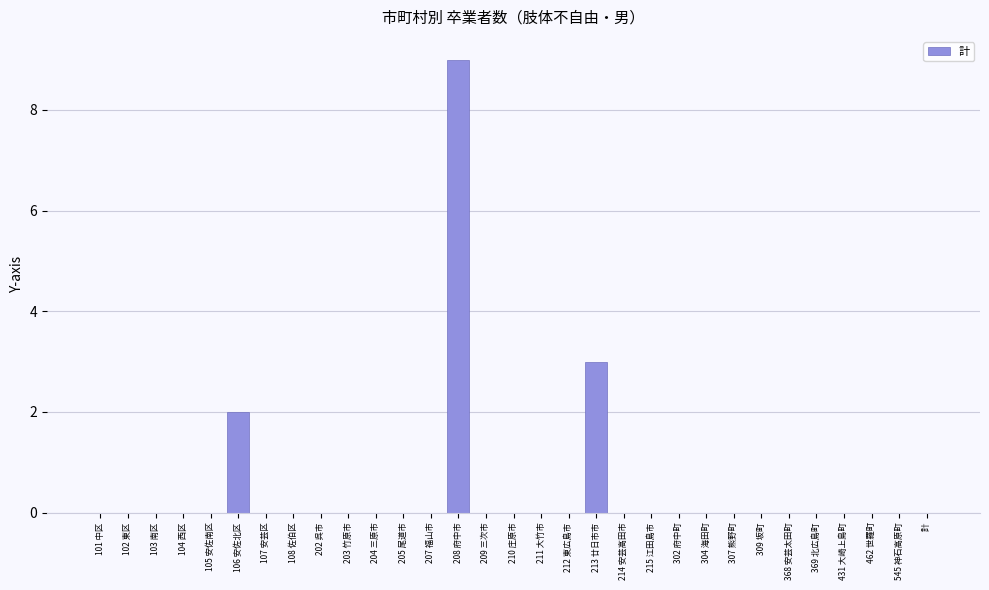

Is it true that the value at 101 中区 is 0?

True